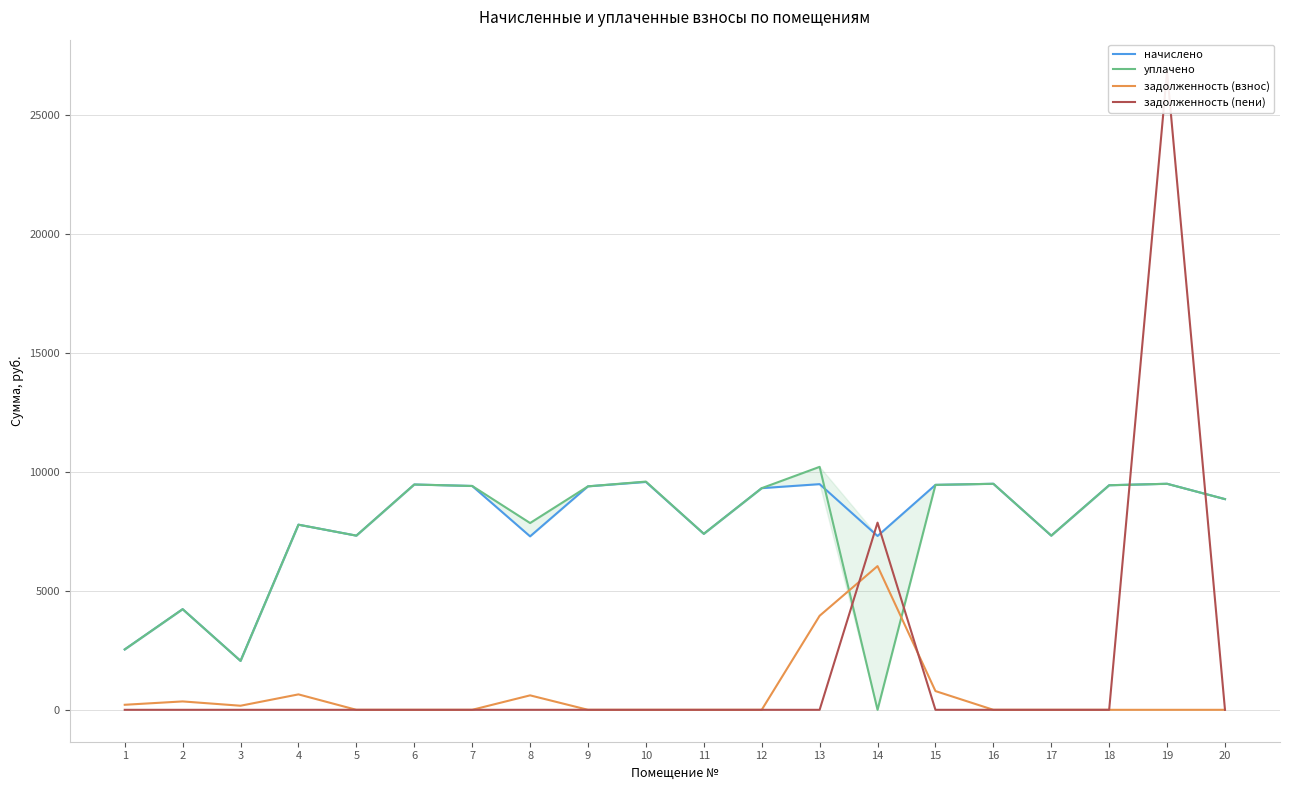

Which has a higher value, 4 or 16?

16